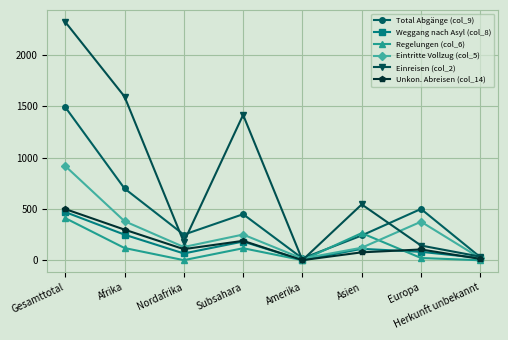

How many distinct data groups are displayed?

6